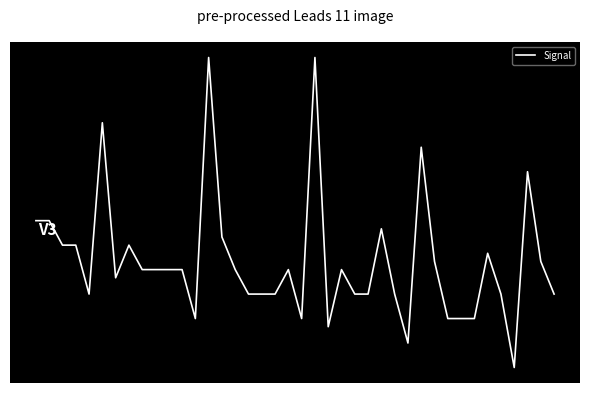

What is the difference between the second highest and minimum values?

3.8